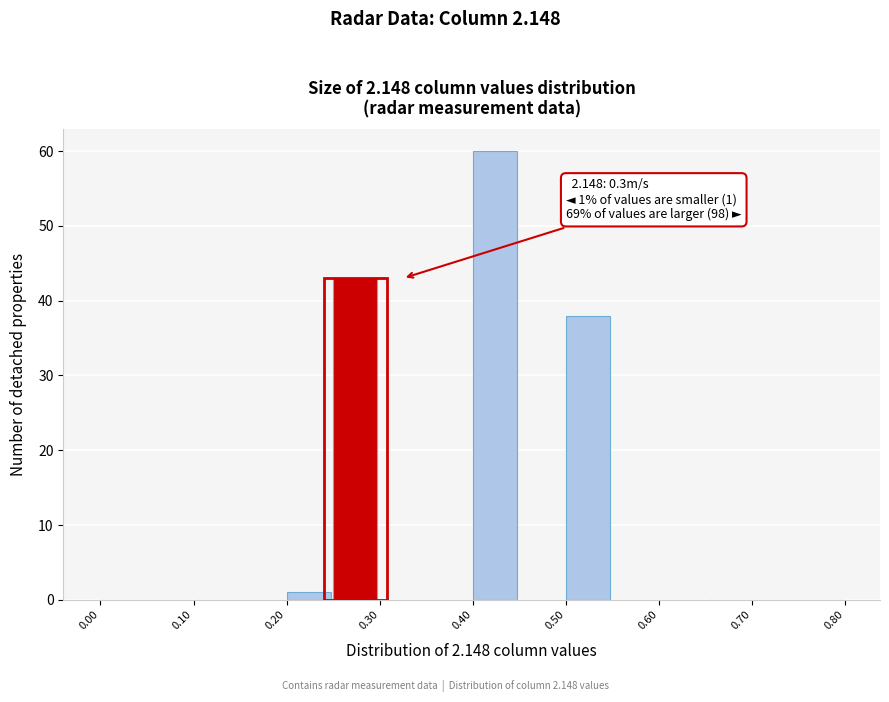

Which range on the x-axis has the tallest bar?

0.40 to 0.45